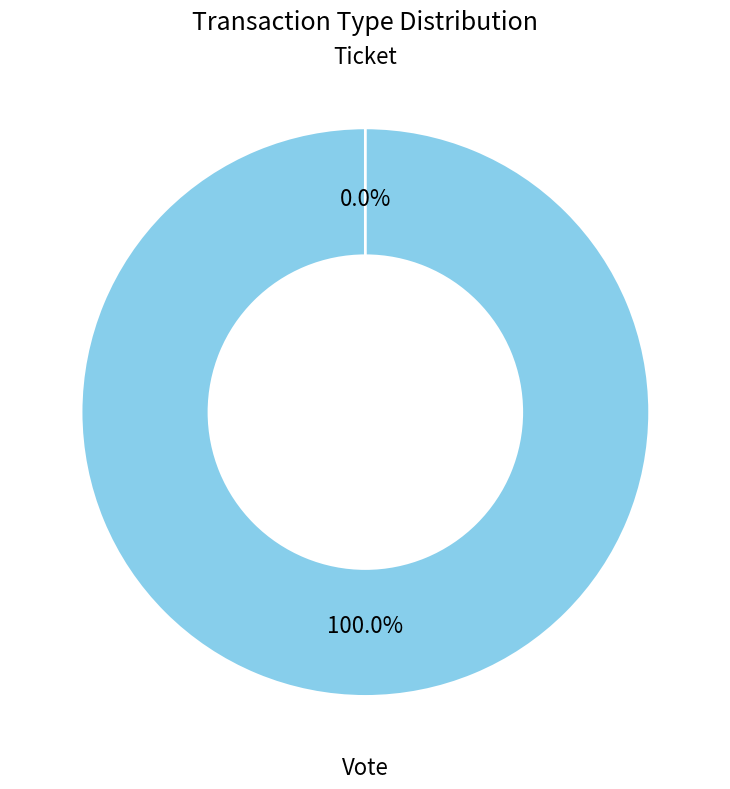

Is there any slice that represents more than half of the pie?

Yes